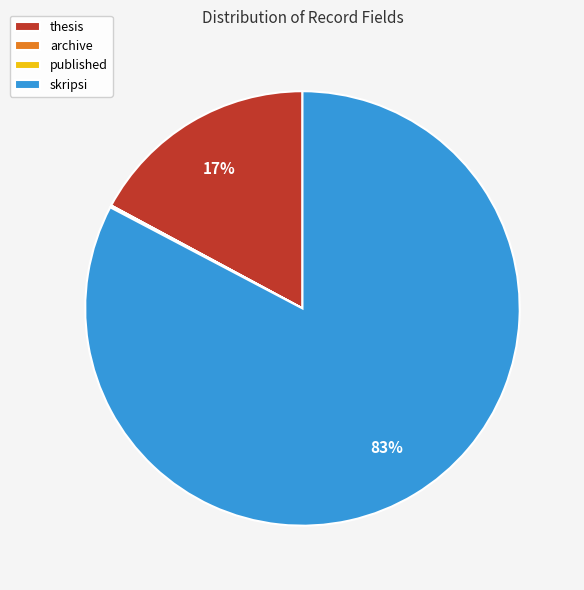

The skripsi slice represents 70% of the pie. True or false?

False